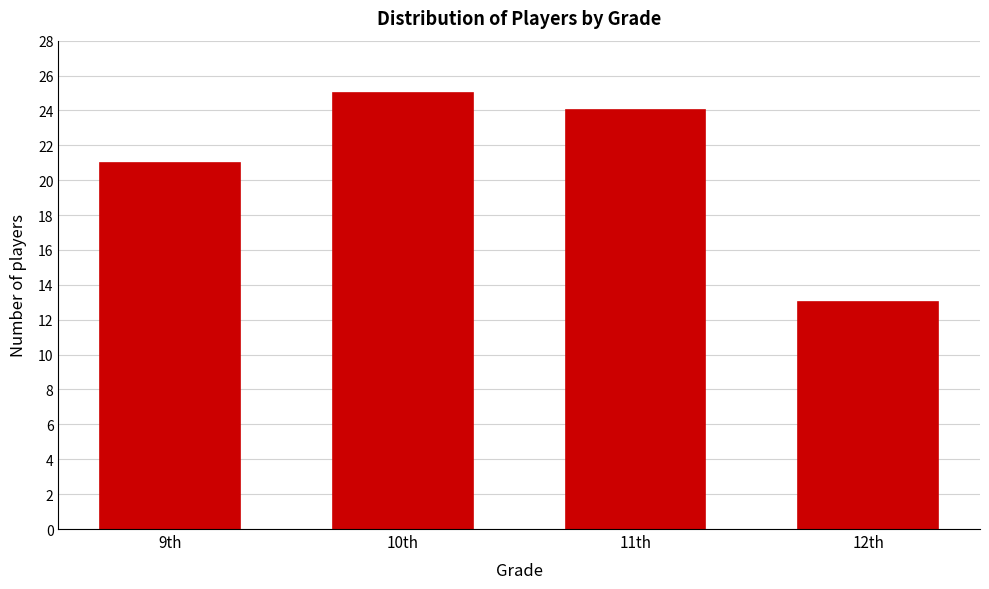

Reading right to left, transcribe all the data shown in this chart.

12th=13	11th=24	10th=25	9th=21